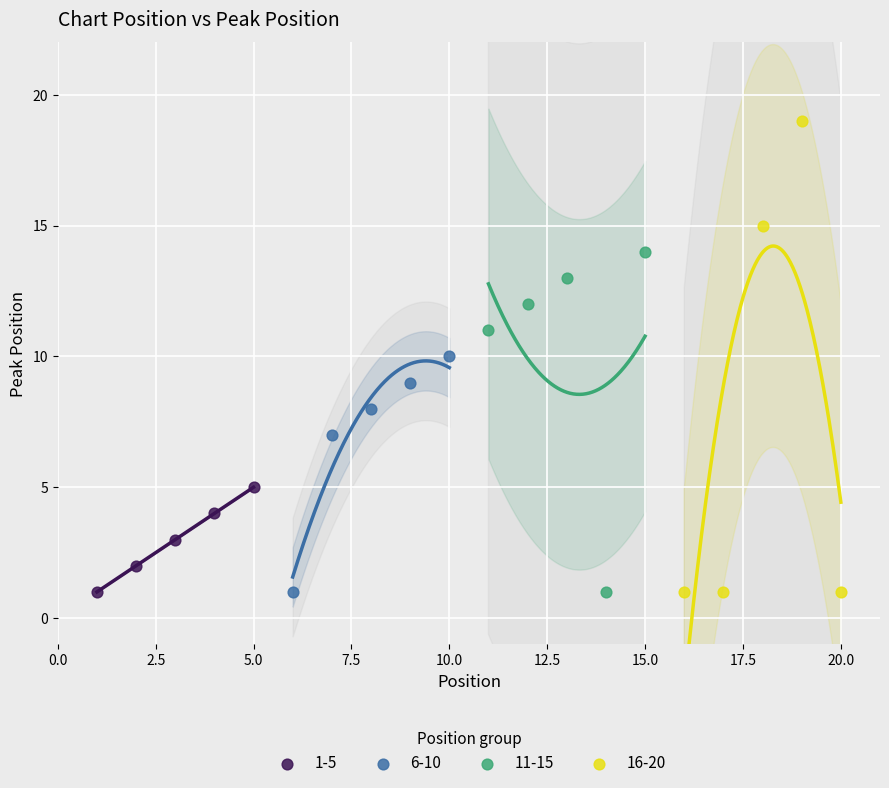

Which series has the widest spread of Y values?

16-20